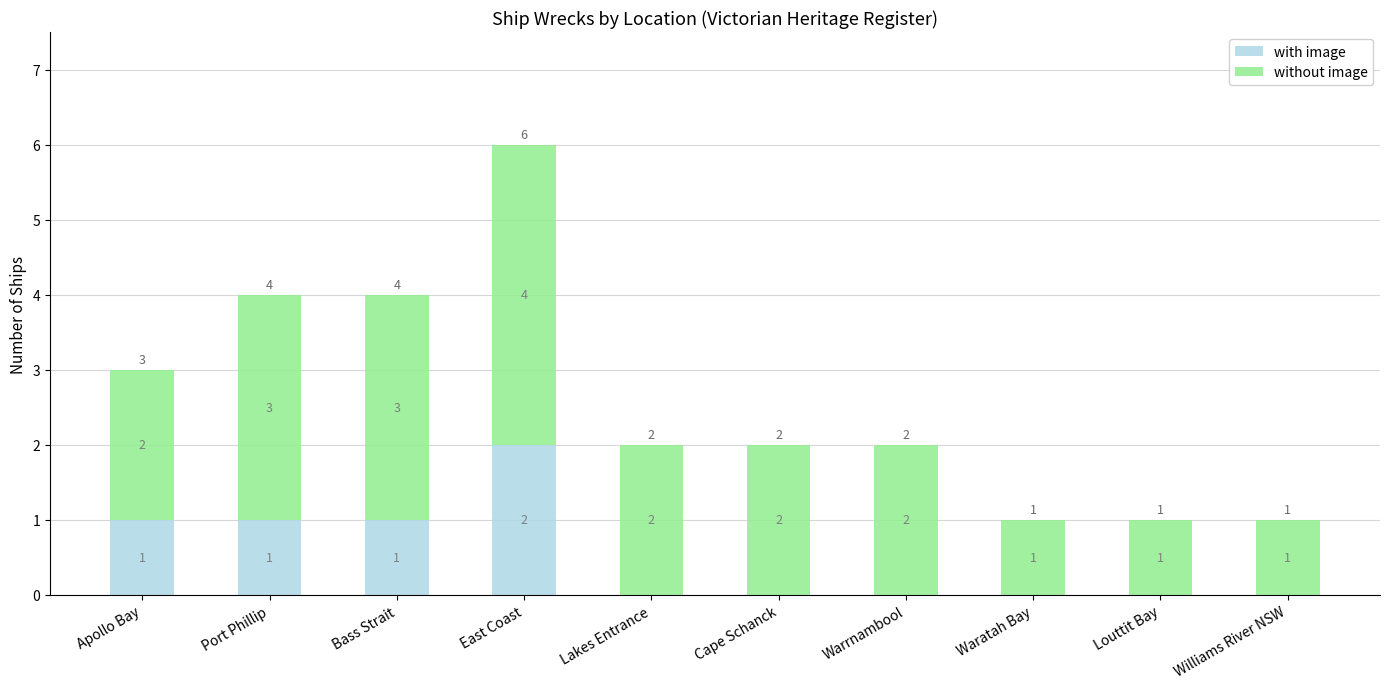

How many with image values are between 0 and 1?

9